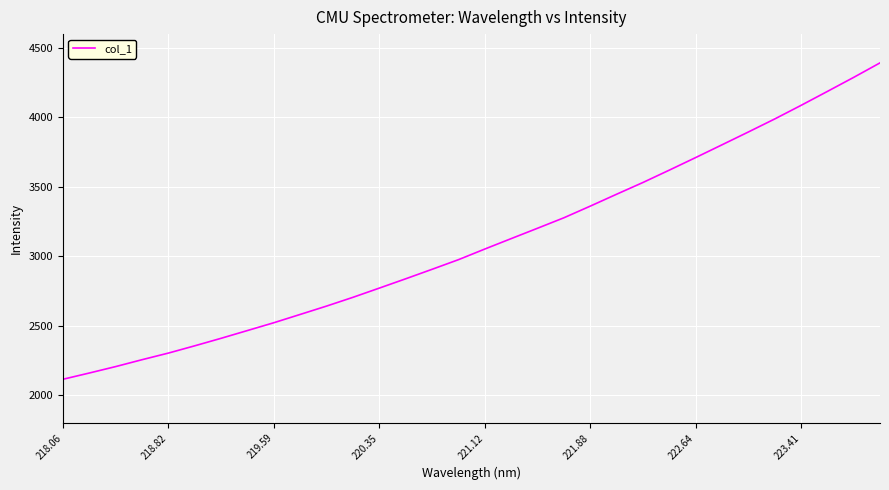

What is the minimum value shown in the chart?

2115.3